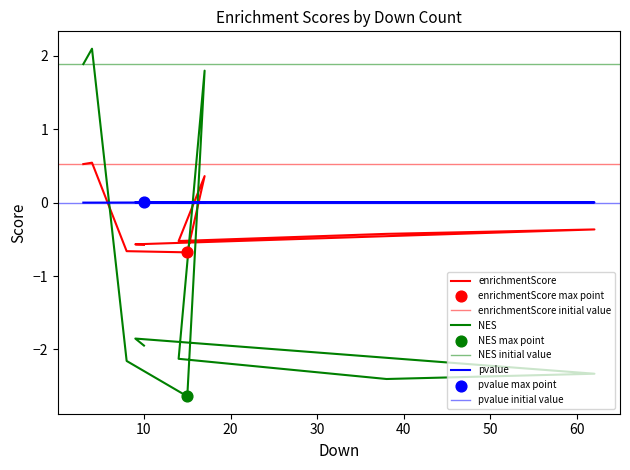

At how many categories does at least one series exceed 0?

10